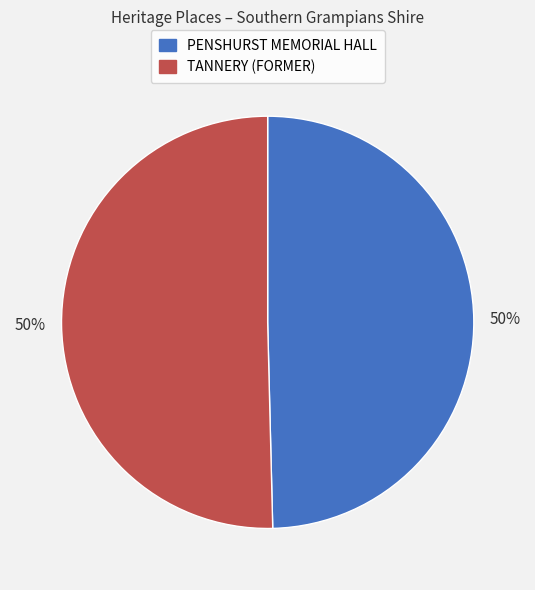

To the nearest percent, what percentage of the pie is TANNERY (FORMER)?

50%